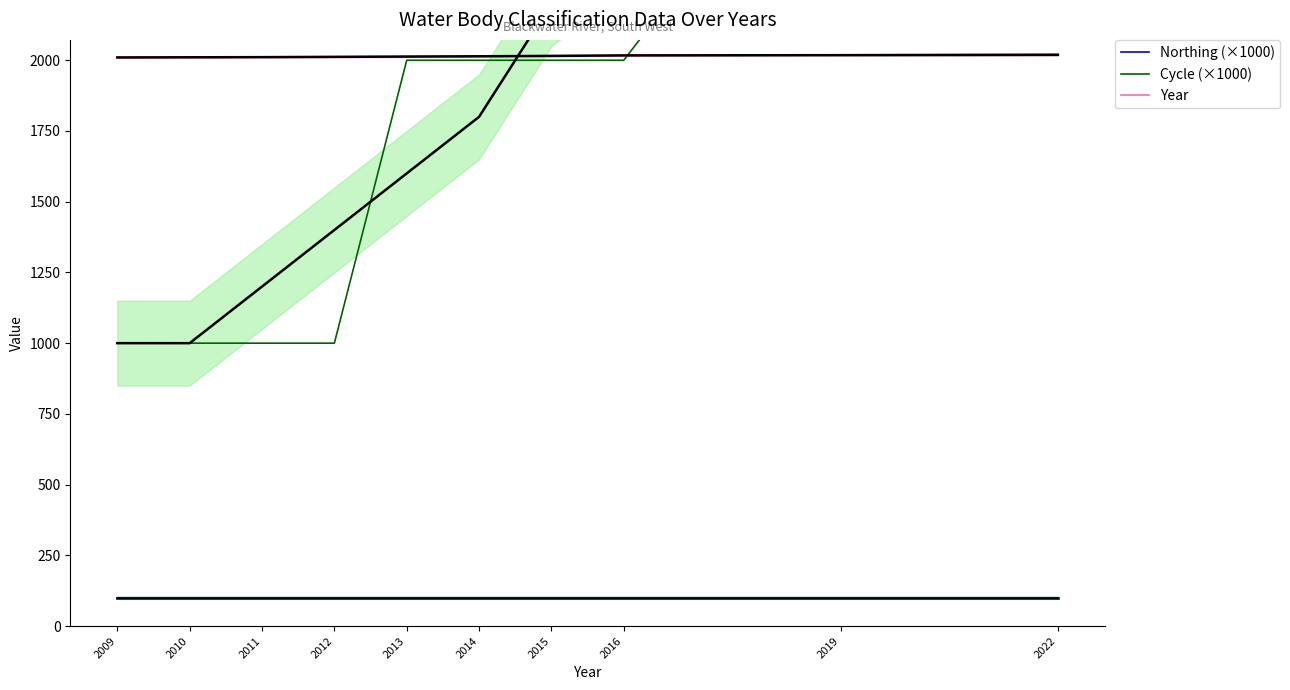

How many data points in Cycle (×1000) are less than 2000?

4